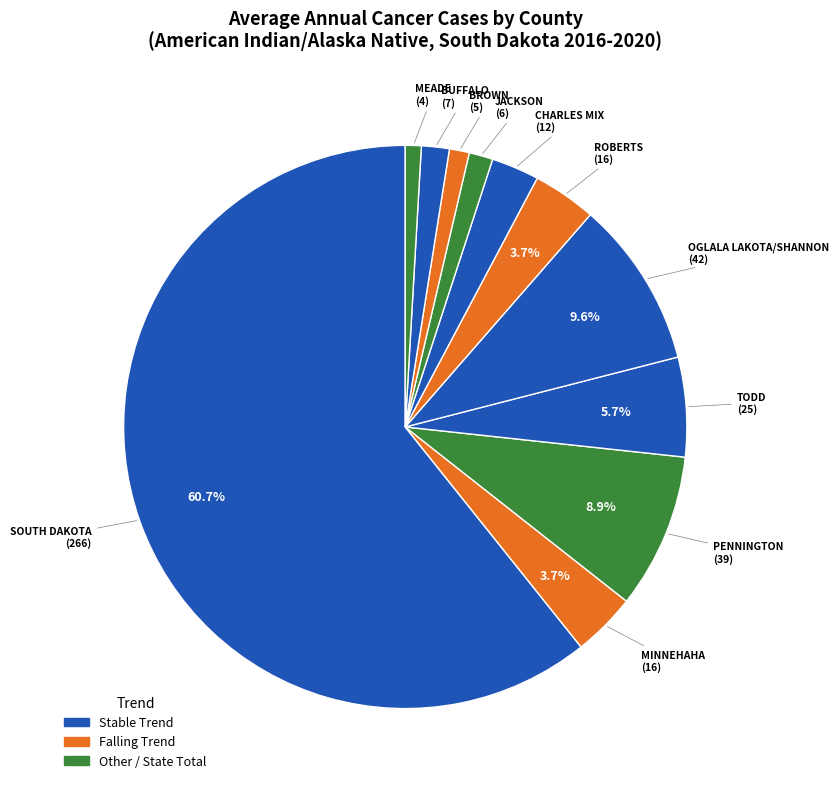

Which slice represents more than half of the pie?

South Dakota